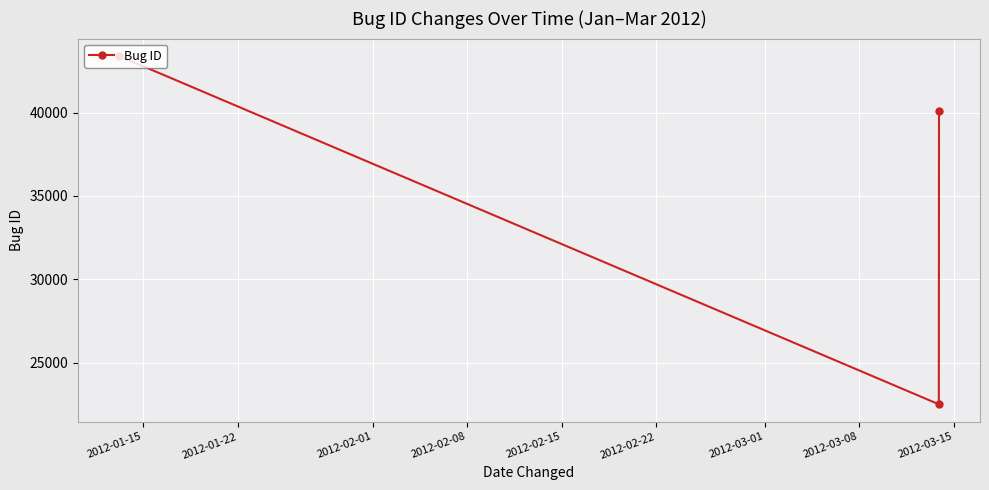

What is the greatest value displayed?

43394